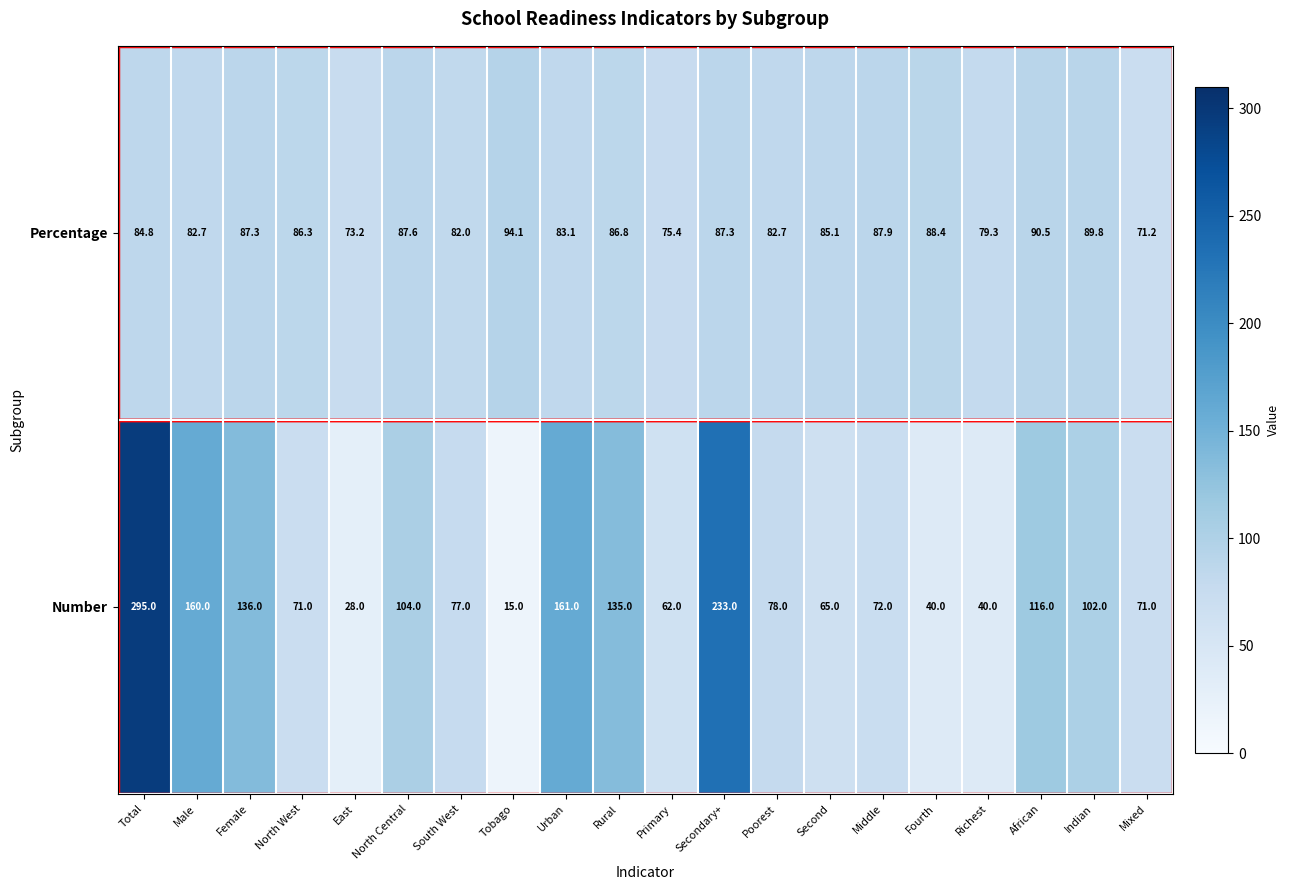

Is it true that Number equals 45.1 at Poorest?

False